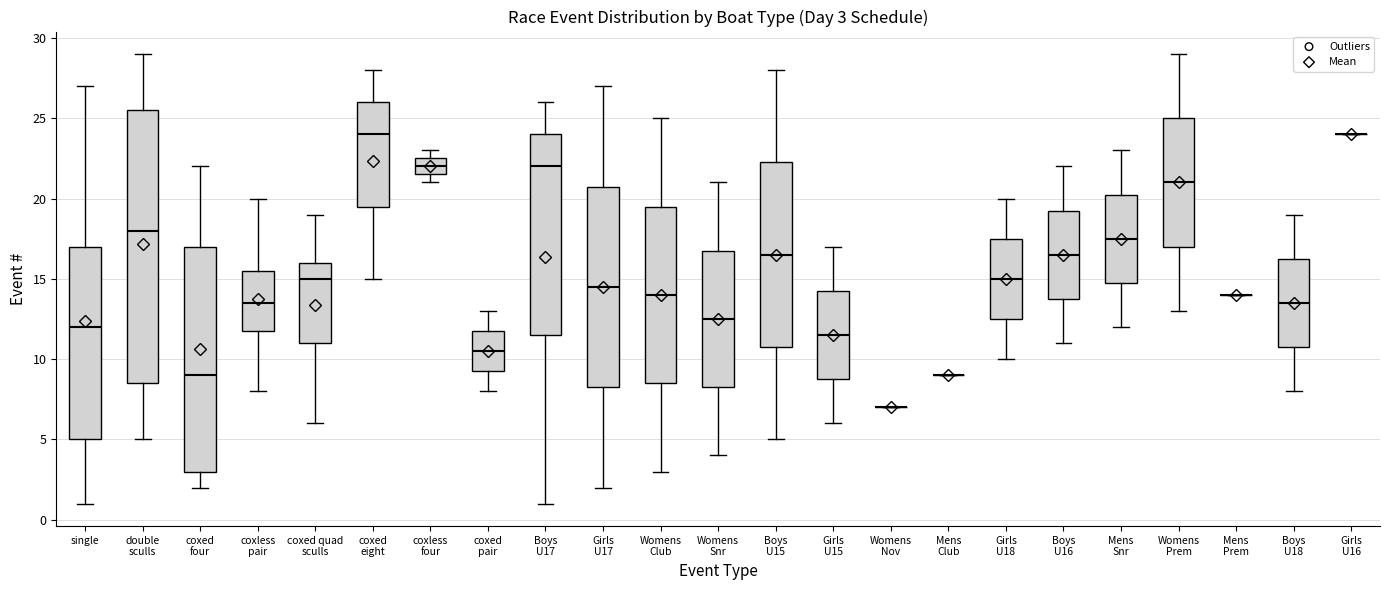

Which box is the tallest, from its lower edge to its upper edge?

double sculls